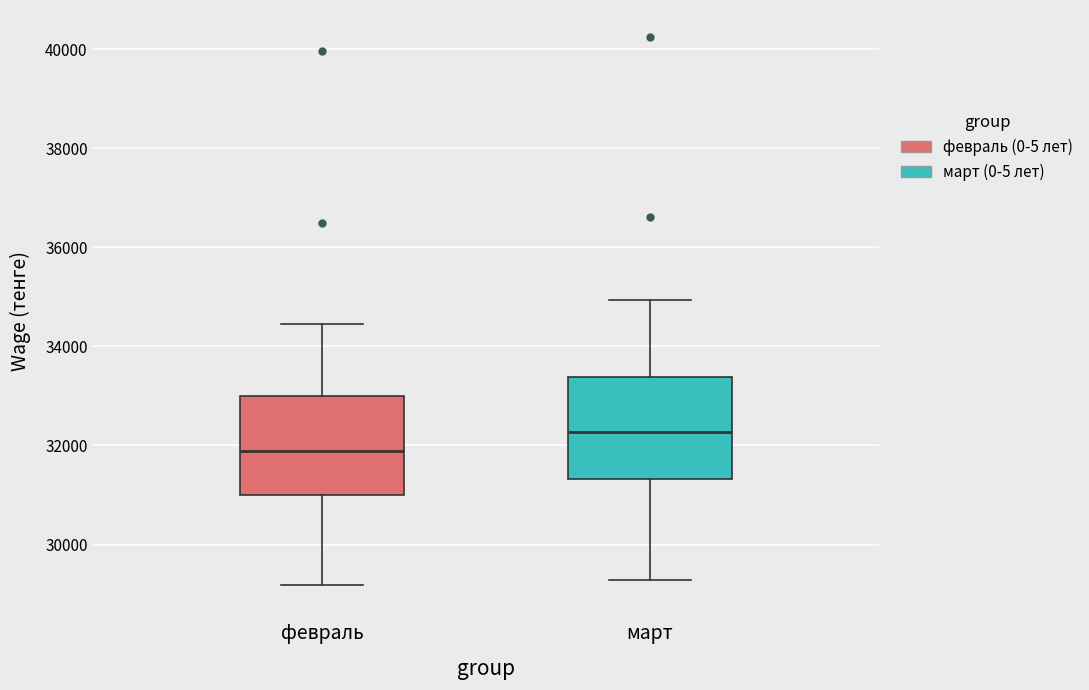

Reading left to right, read every box against the y-axis: the position of its median line, the range the box covers, and the ends of its whiskers. The values are not printed on the chart, so give them approximately, as read against the axis.

февраль: median 31800, box 31000 to 33000, whiskers 29200 to 34400
март: median 32200, box 31400 to 33400, whiskers 29200 to 35000